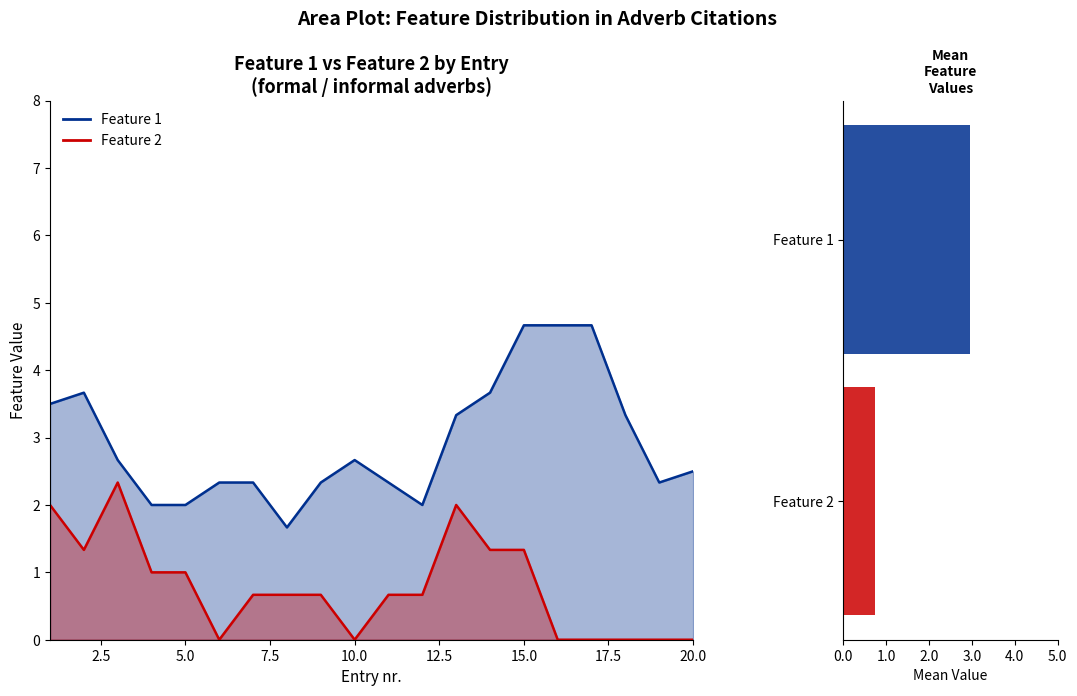

Is it true that Feature 1 line equals 1.0 at 15.0?

False